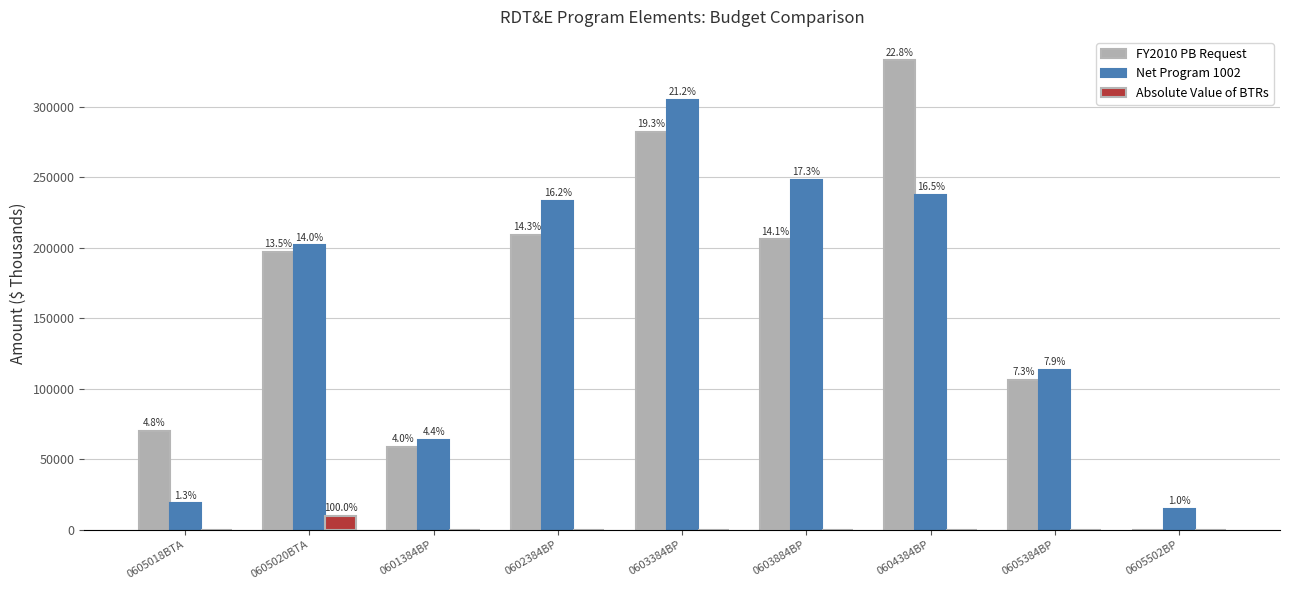

How many groups of bars are there?

9